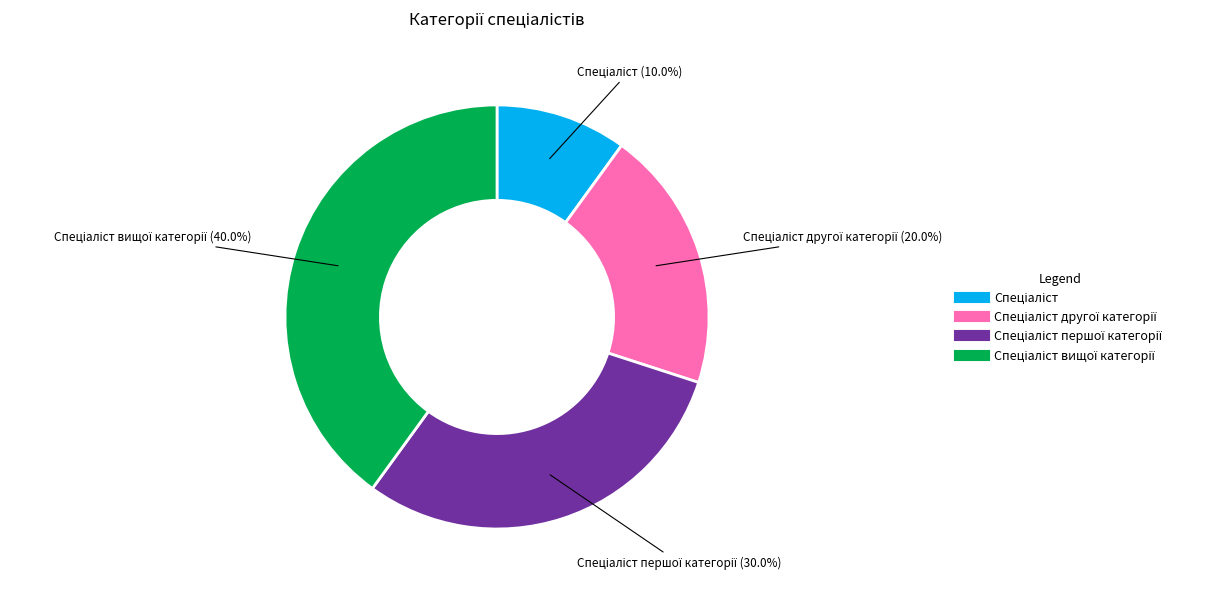

How many slices are in this pie chart?

4